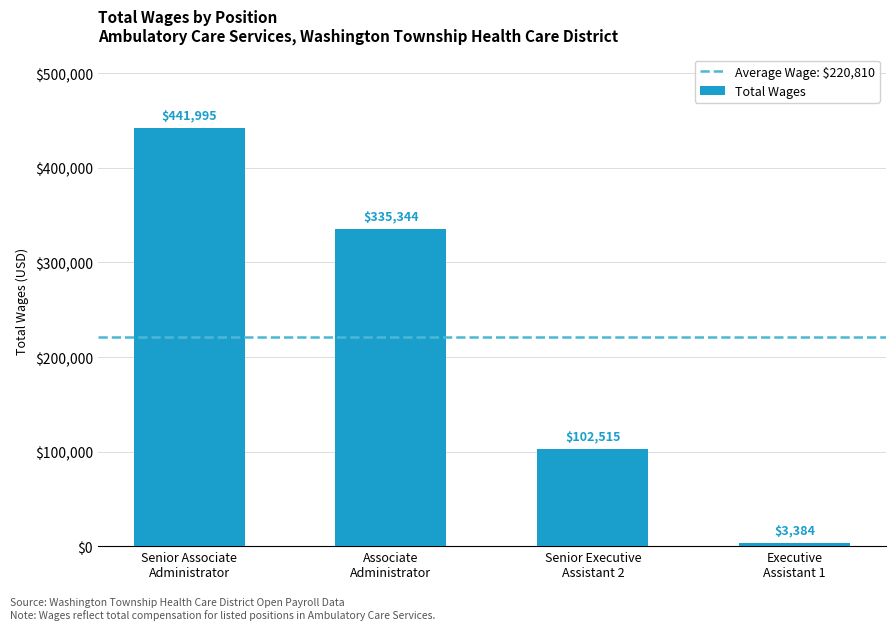

What is the value of the 3rd bar from the left?

102515